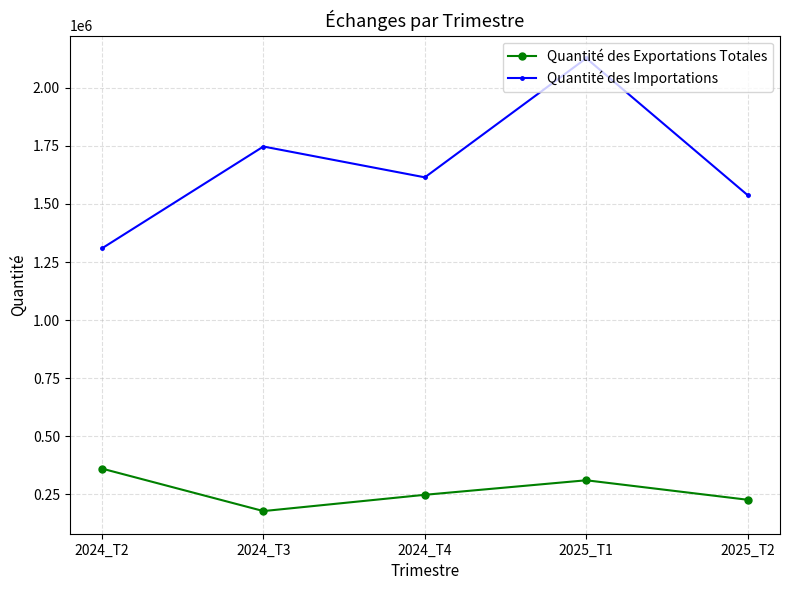

True or false: Quantité des Importations and Quantité des Exportations Totales cross at least once.

False